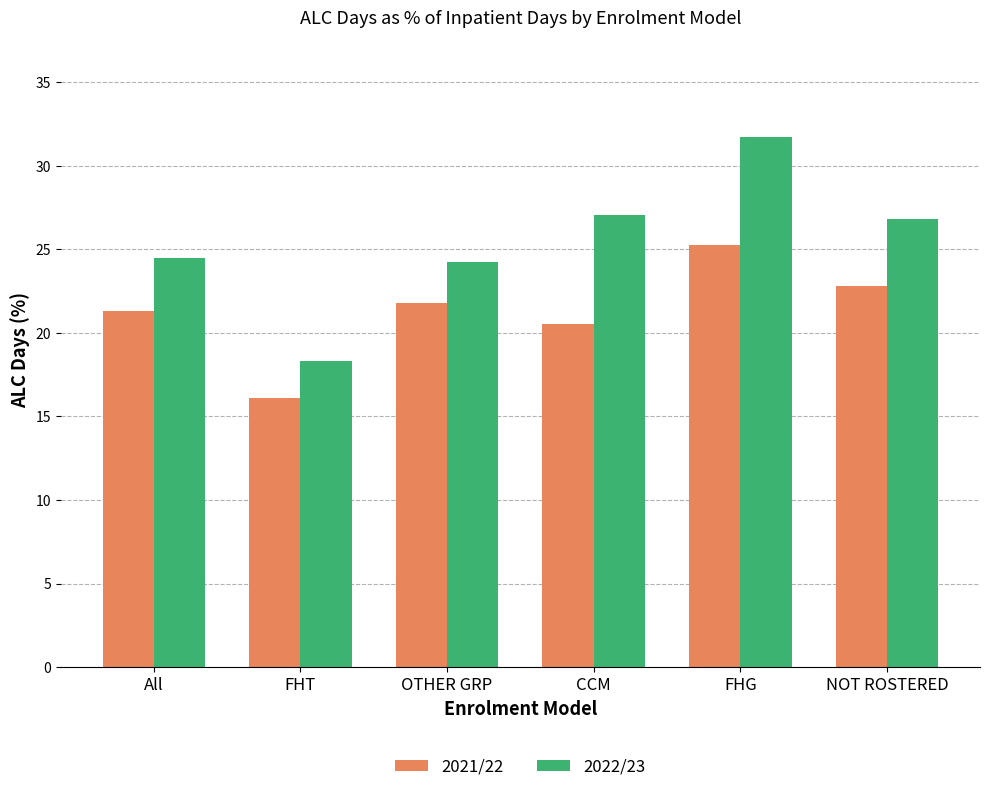

At how many categories does at least one series exceed 28?

1